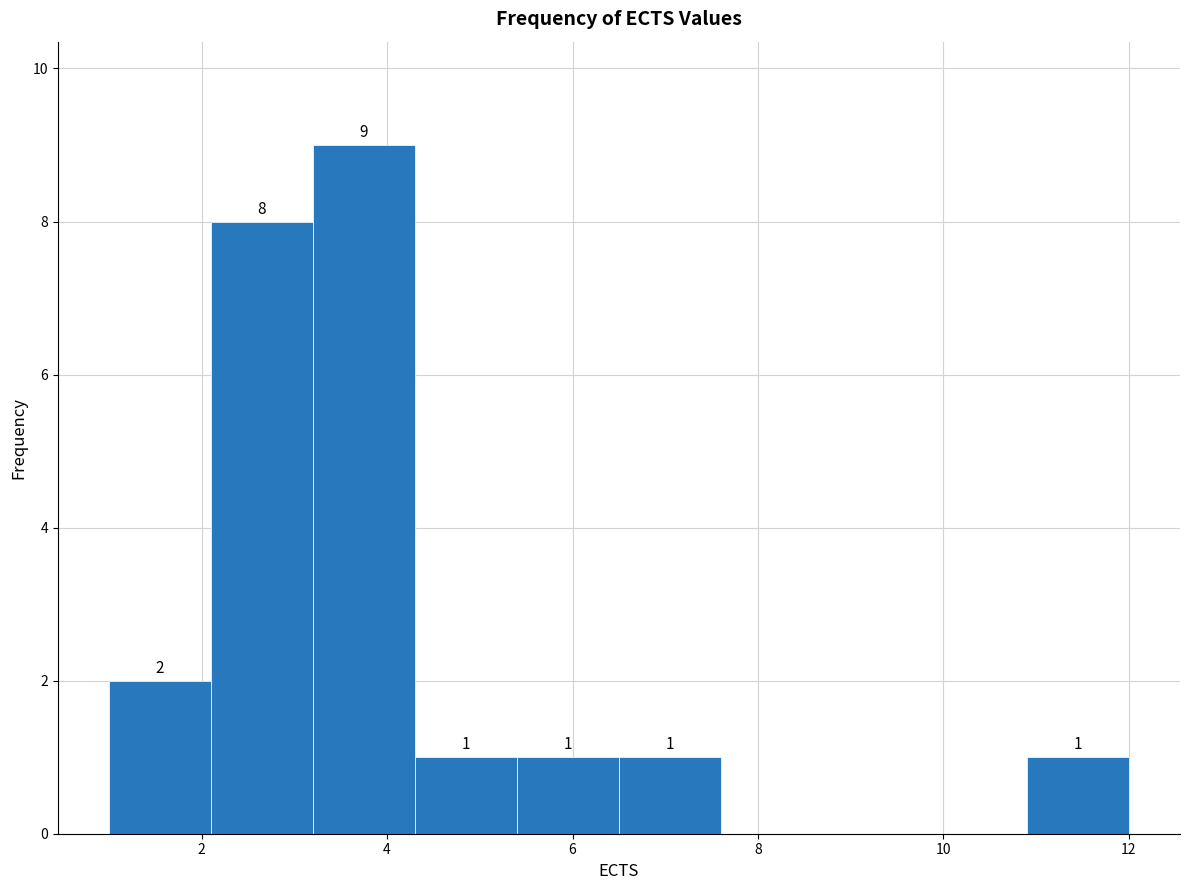

Which range on the x-axis has the tallest bar?

3.2 to 4.3